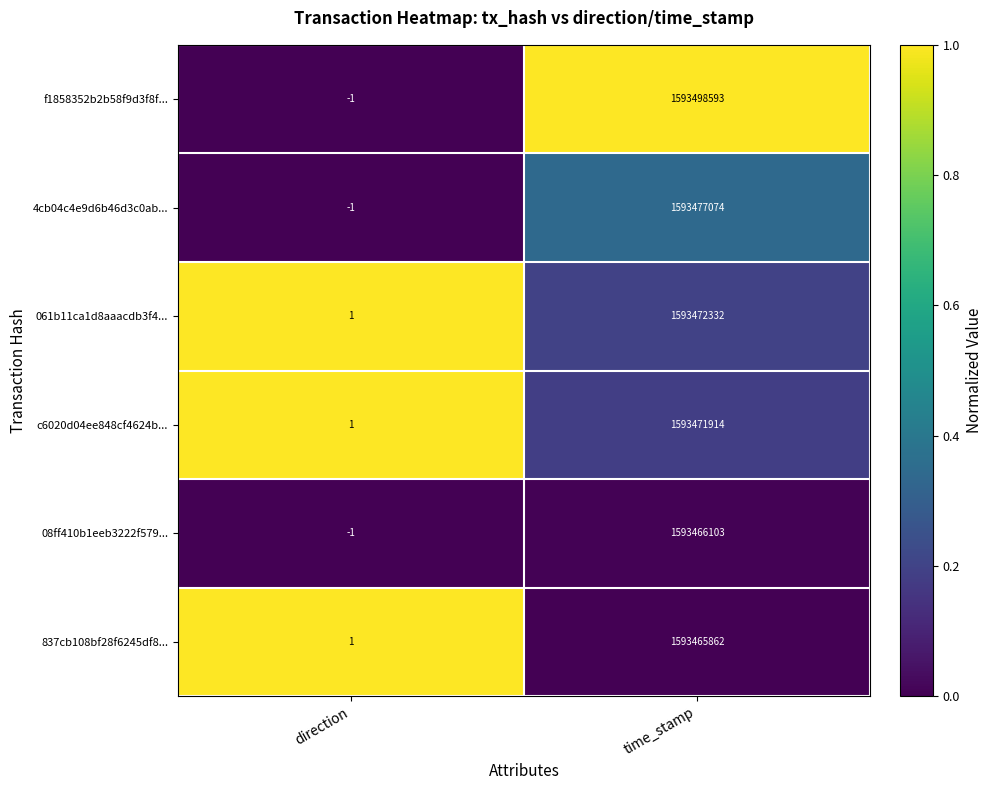

At which category does the chart reach its minimum across all series?

direction